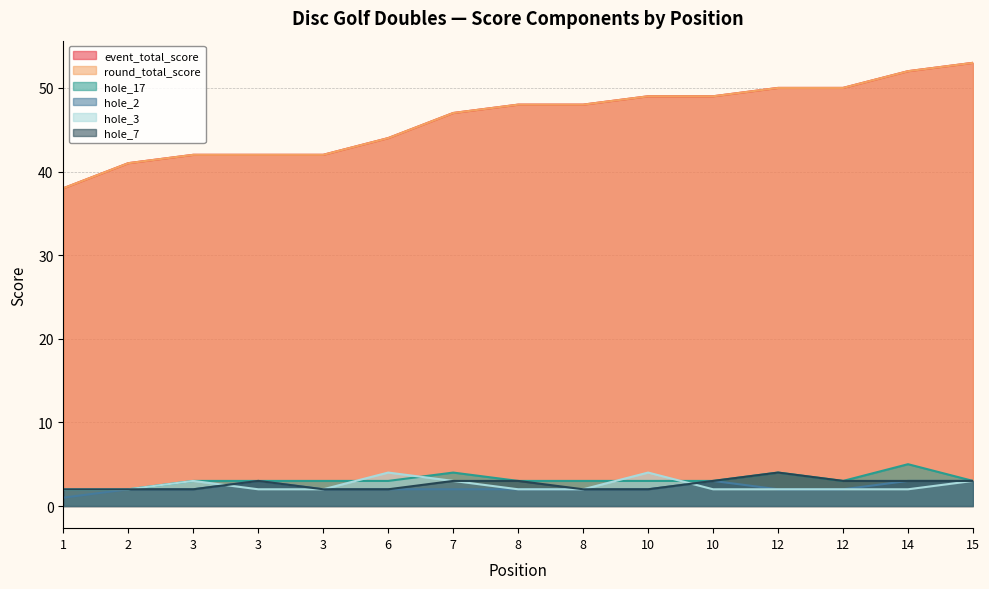

How many series are shown in this chart?

6